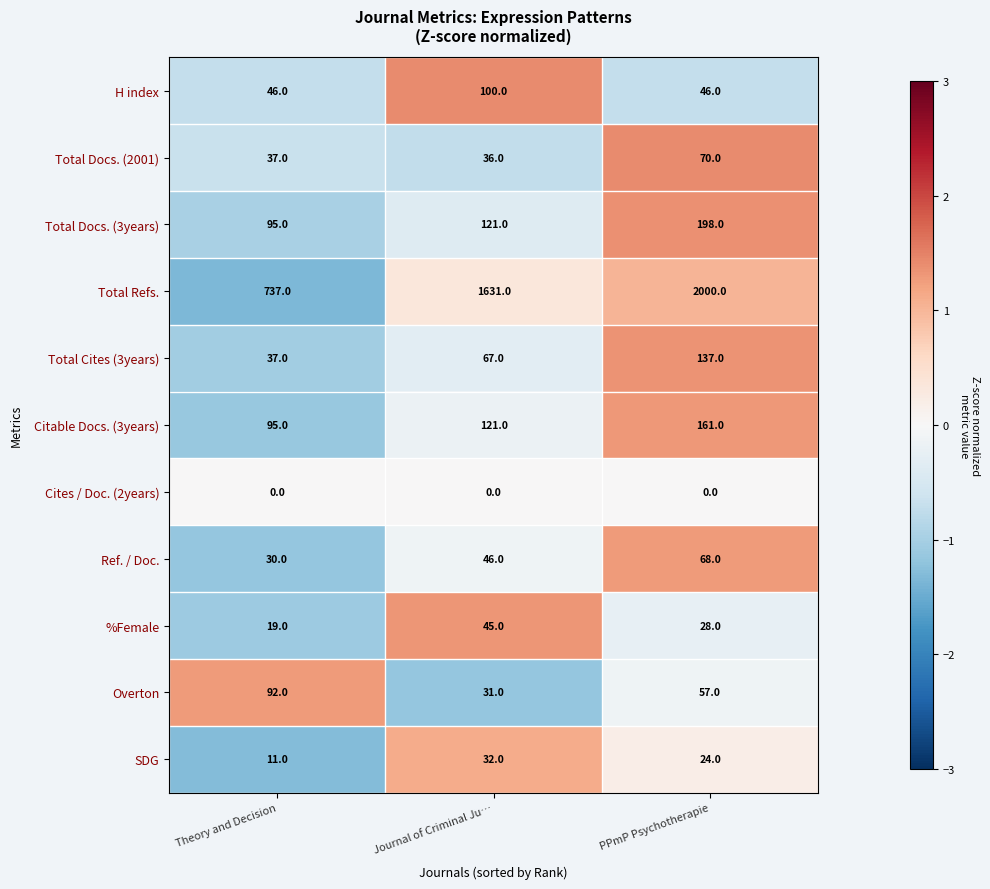

At how many categories does at least one series exceed 346?

3